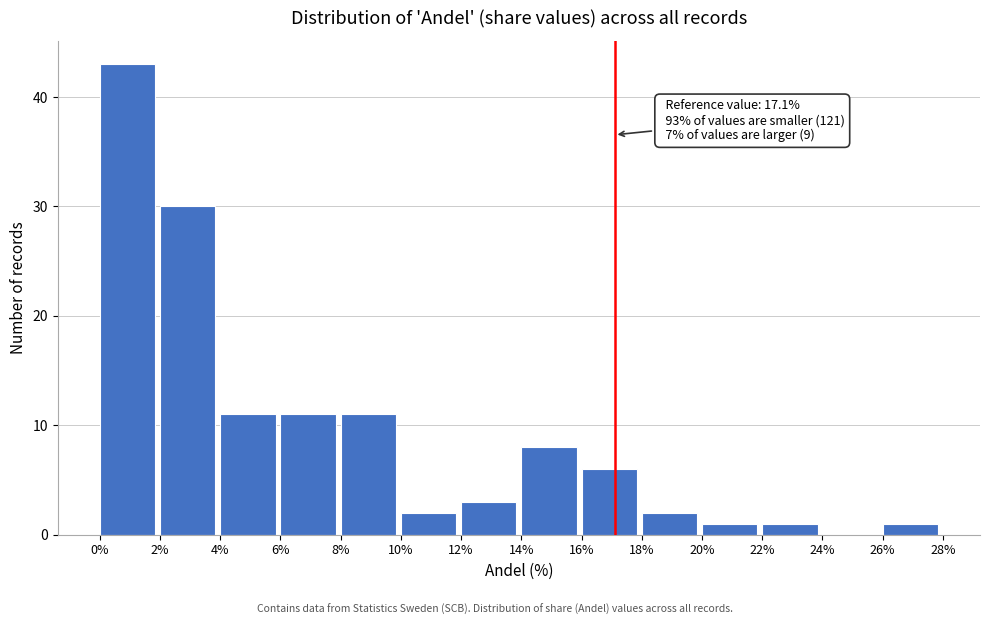

Which range on the x-axis has the tallest bar?

0% to 2%